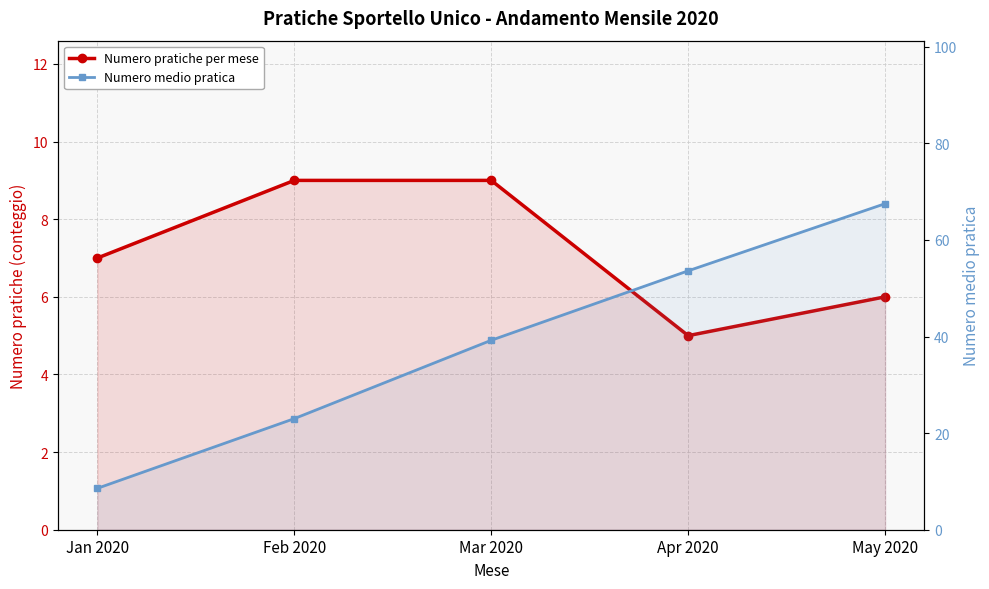

At which category does the chart reach its peak across all series?

May 2020